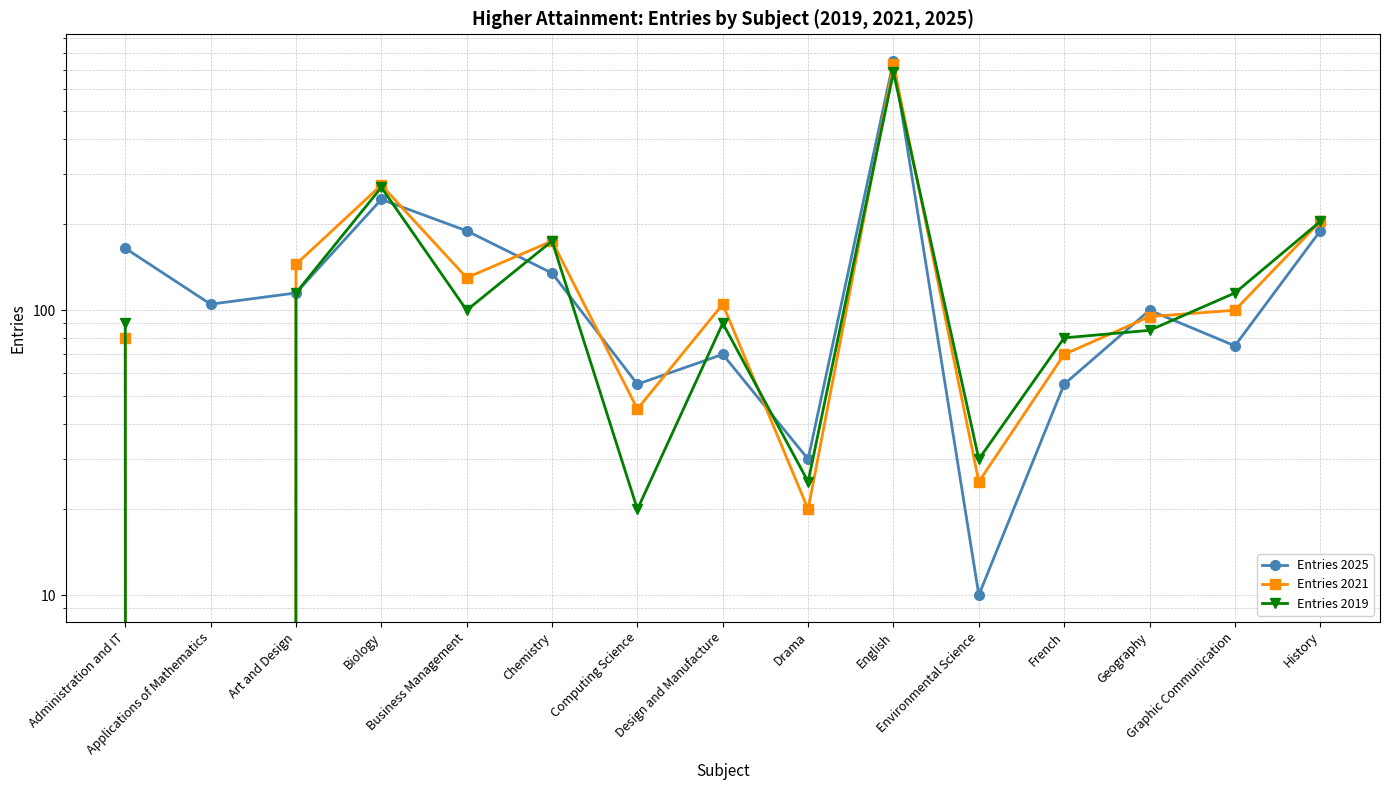

Between Administration and IT and History, which series saw the biggest shift?

Entries 2021